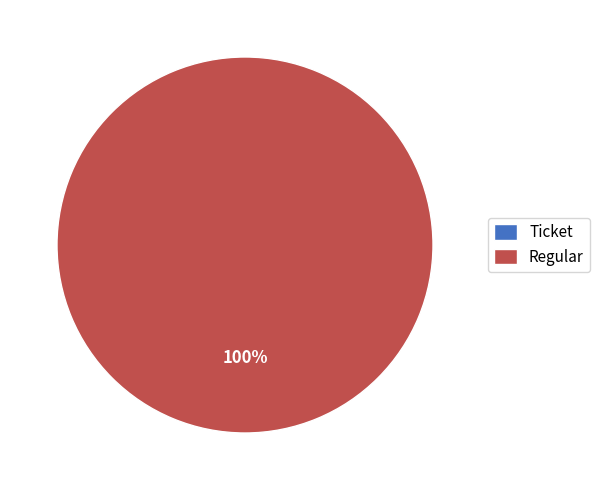

What is the total percentage of Ticket and Regular?

100.0%